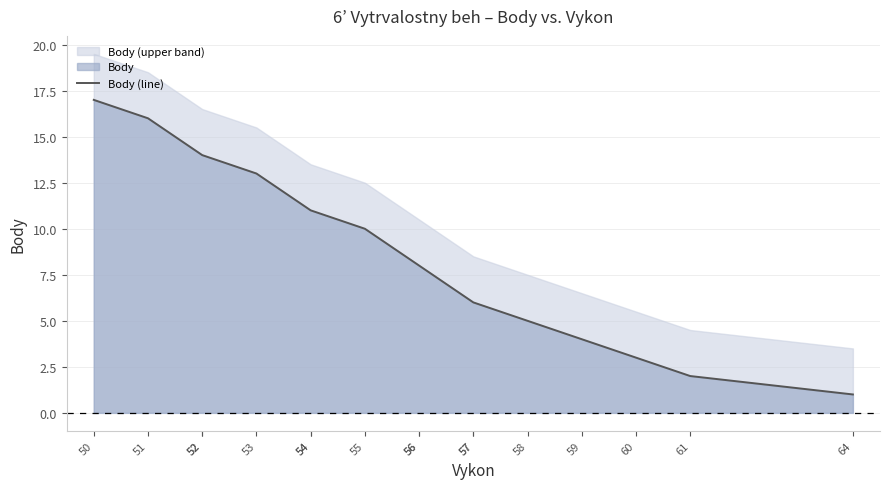

Between 53 and 57, which is larger?

53